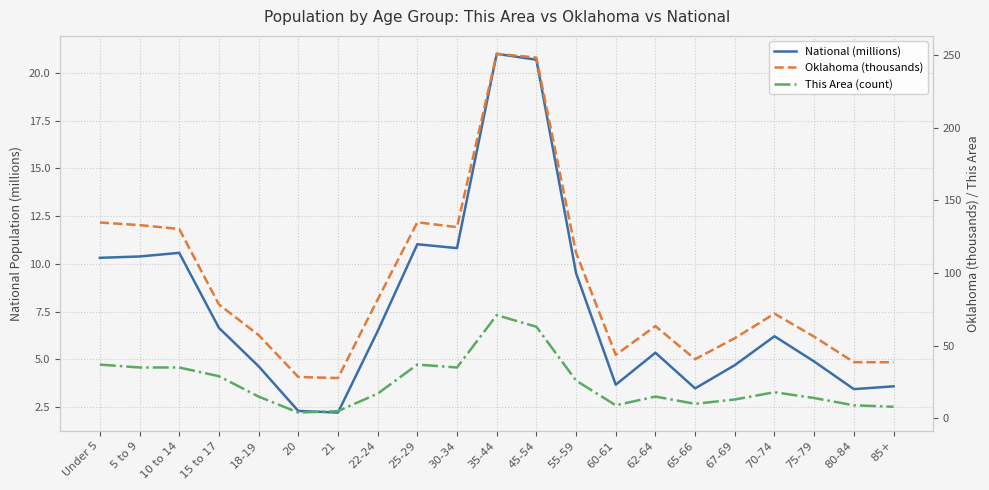

Reading right to left, what are all the values shown in this chart?

National (millions): 85+=3.6	80-84=3.4	75-79=4.9	70-74=6.2	67-69=4.7	65-66=3.5	62-64=5.4	60-61=3.7	55-59=9.5	45-54=20.7	35-44=21.0	30-34=10.8	25-29=11.0	22-24=6.5	21=2.2	20=2.3	18-19=4.6	15 to 17=6.7	10 to 14=10.6	5 to 9=10.4	Under 5=10.3
Oklahoma (thousands): 85+=38.6	80-84=38.7	75-79=56.2	70-74=72.0	67-69=55.1	65-66=40.7	62-64=63.5	60-61=43.7	55-59=113.9	45-54=248.1	35-44=250.7	30-34=131.5	25-29=134.9	22-24=81.7	21=27.7	20=28.5	18-19=57.3	15 to 17=78.4	10 to 14=130.3	5 to 9=132.9	Under 5=134.7
This Area (count): 85+=8.0	80-84=9.0	75-79=14.0	70-74=18.0	67-69=13.0	65-66=10.0	62-64=15.0	60-61=9.0	55-59=26.0	45-54=63.0	35-44=71.0	30-34=35.0	25-29=37.0	22-24=17.0	21=5.0	20=4.0	18-19=15.0	15 to 17=29.0	10 to 14=35.0	5 to 9=35.0	Under 5=37.0